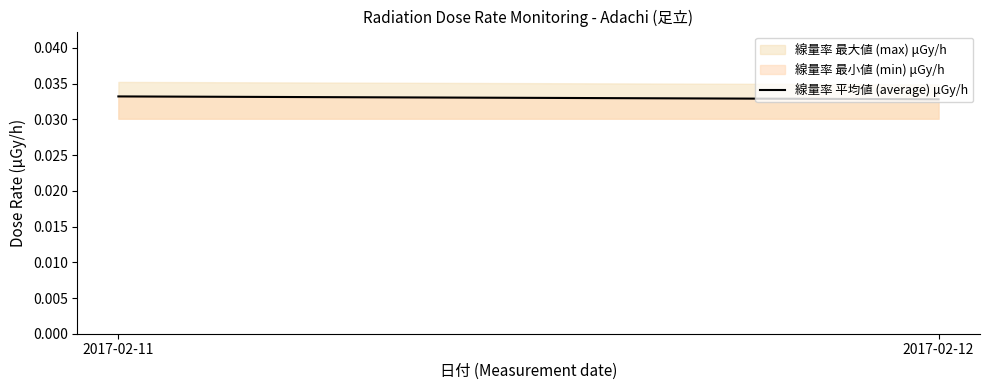

Which has a higher value, 2017-02-12 or 2017-02-11?

2017-02-11